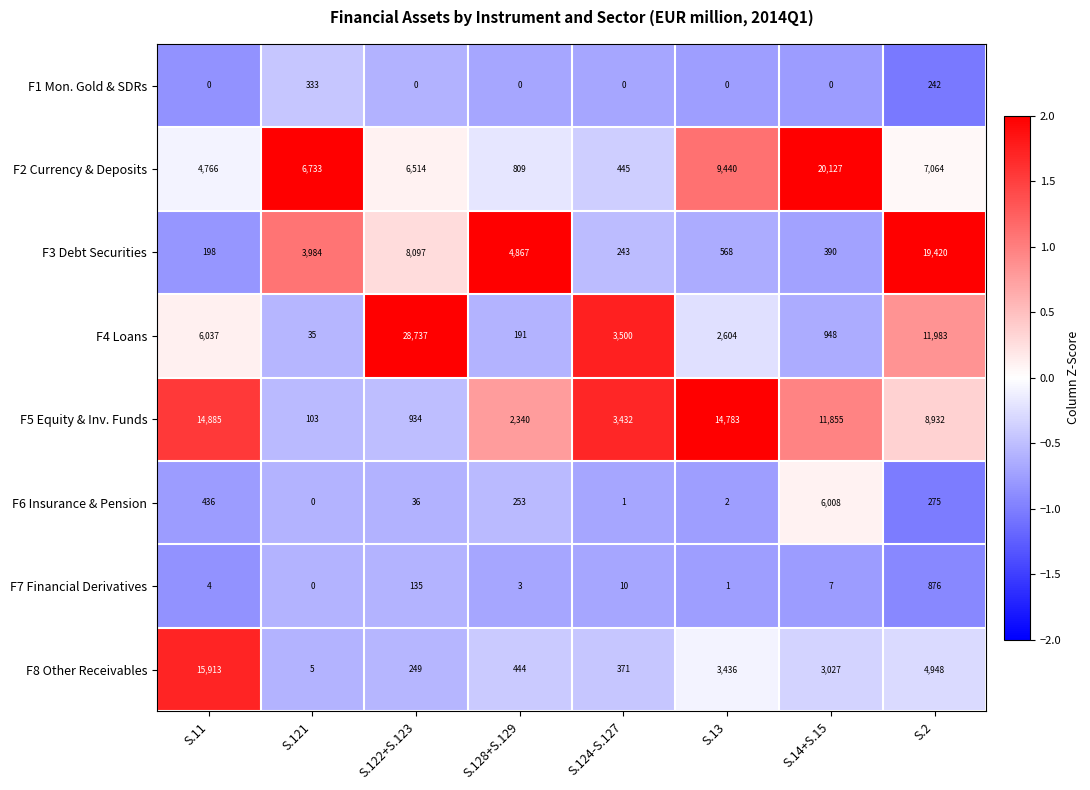

Which label corresponds to the largest value in the chart?

S.122+S.123